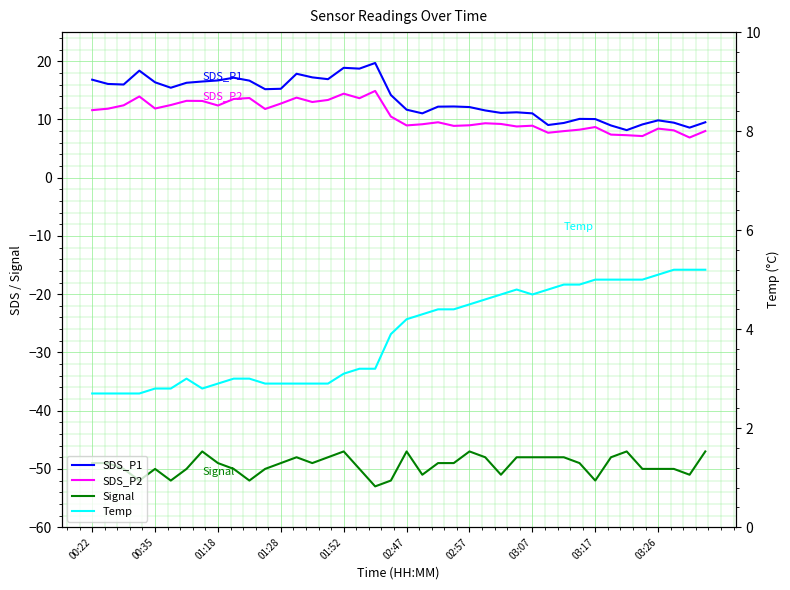

Which series has the largest total across all categories?

SDS_P1